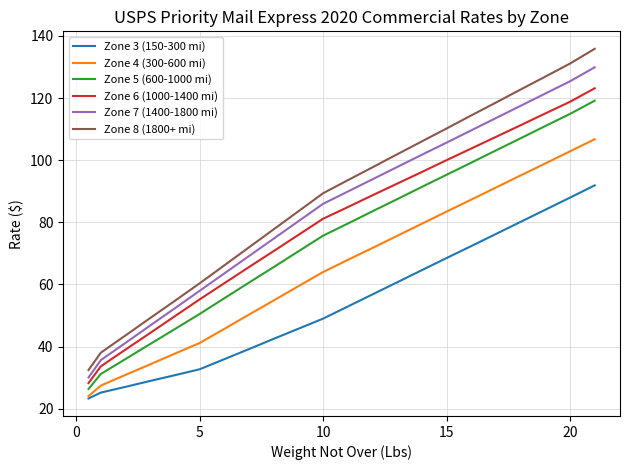

At how many categories does at least one series exceed 104?

8